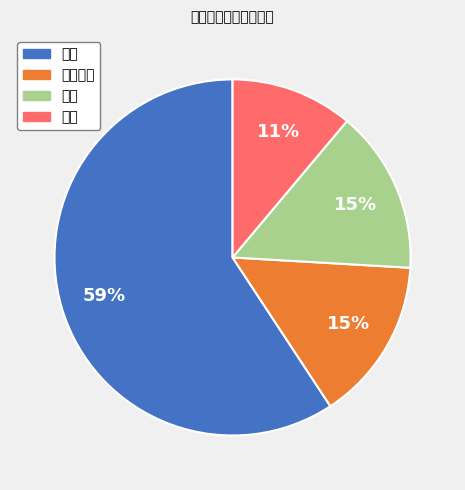

What is the largest slice in the pie chart?

汽车